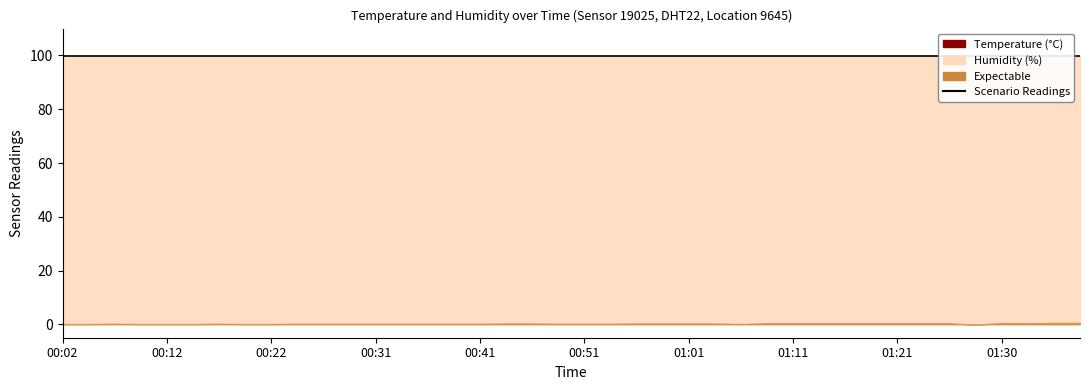

Reading right to left, extract all data points from this chart.

temperature: 01:38=0.5	01:35=0.5	01:33=0.4	01:30=0.5	01:28=-0.2	01:26=0.4	01:23=0.4	01:21=0.4	01:18=0.4	01:16=0.4	01:13=0.4	01:11=0.4	01:08=0.4	01:06=0.1	01:03=0.3	01:01=0.3	00:58=0.3	00:56=0.3	00:54=0.2	00:51=0.2	00:49=0.2	00:46=0.3	00:44=0.3	00:41=0.2	00:39=0.2	00:36=0.2	00:34=0.2	00:31=0.2	00:29=0.2	00:26=0.2	00:24=0.2	00:22=0.1	00:19=0.1	00:17=0.2	00:14=0.1	00:12=0.1	00:09=0.1	00:07=0.2	00:04=0.1	00:02=0.1
humidity: 01:38=99.9	01:35=99.9	01:33=99.9	01:30=99.9	01:28=99.9	01:26=99.9	01:23=99.9	01:21=99.9	01:18=99.9	01:16=99.9	01:13=99.9	01:11=99.9	01:08=99.9	01:06=99.9	01:03=99.9	01:01=99.9	00:58=99.9	00:56=99.9	00:54=99.9	00:51=99.9	00:49=99.9	00:46=99.9	00:44=99.9	00:41=99.9	00:39=99.9	00:36=99.9	00:34=99.9	00:31=99.9	00:29=99.9	00:26=99.9	00:24=99.9	00:22=99.9	00:19=99.9	00:17=99.9	00:14=99.9	00:12=99.9	00:09=99.9	00:07=99.9	00:04=99.9	00:02=99.9